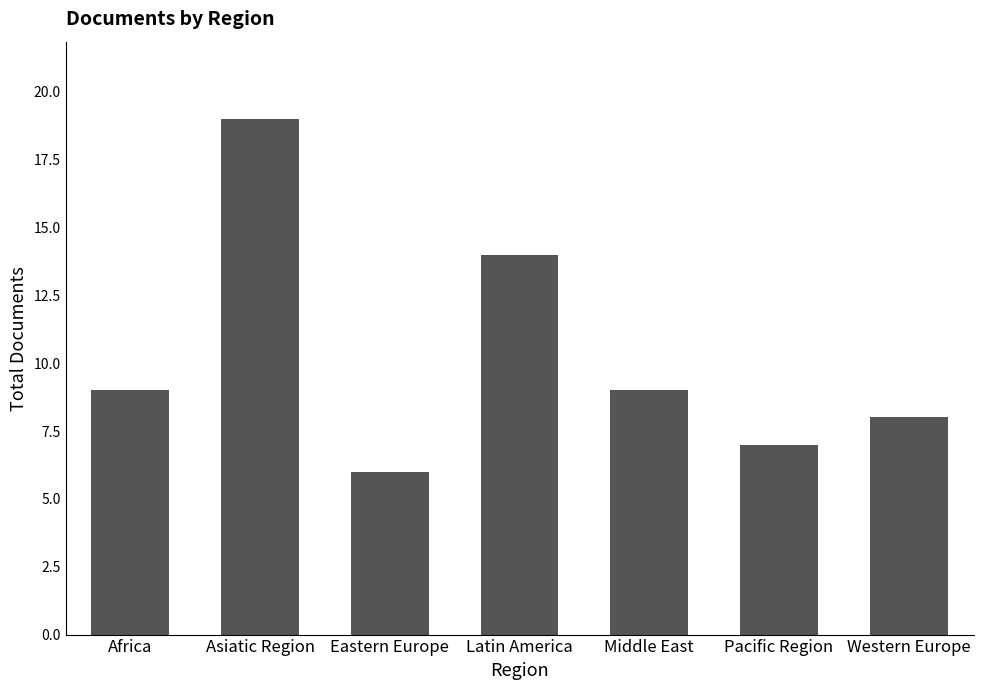

Reading right to left, what are all the values shown in this chart?

Western Europe=8	Pacific Region=7	Middle East=9	Latin America=14	Eastern Europe=6	Asiatic Region=19	Africa=9